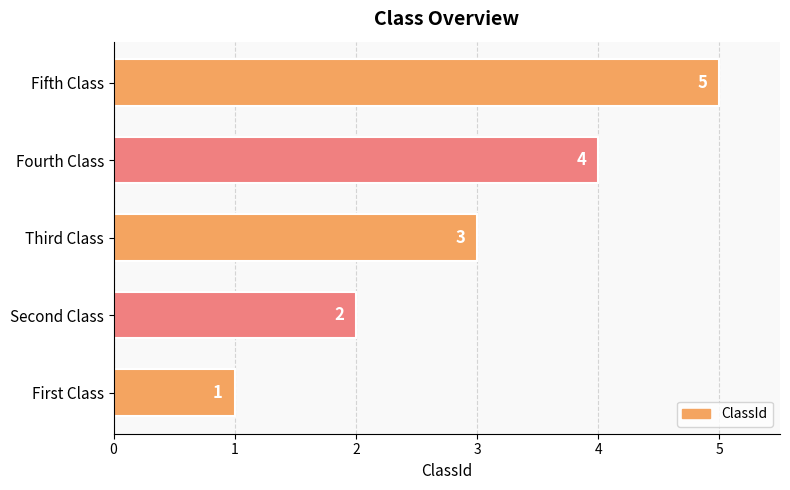

How many bars are there in total?

5